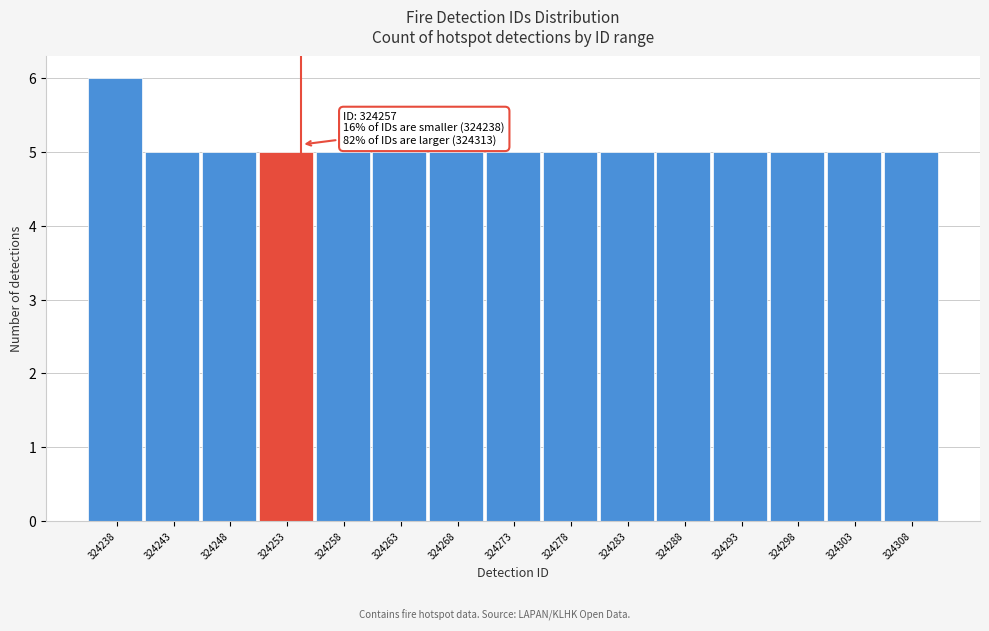

Reading left to right, what are all the values shown in this chart?

324238=6	324243=5	324248=5	324253=5	324258=5	324263=5	324268=5	324273=5	324278=5	324283=5	324288=5	324293=5	324298=5	324303=5	324308=5